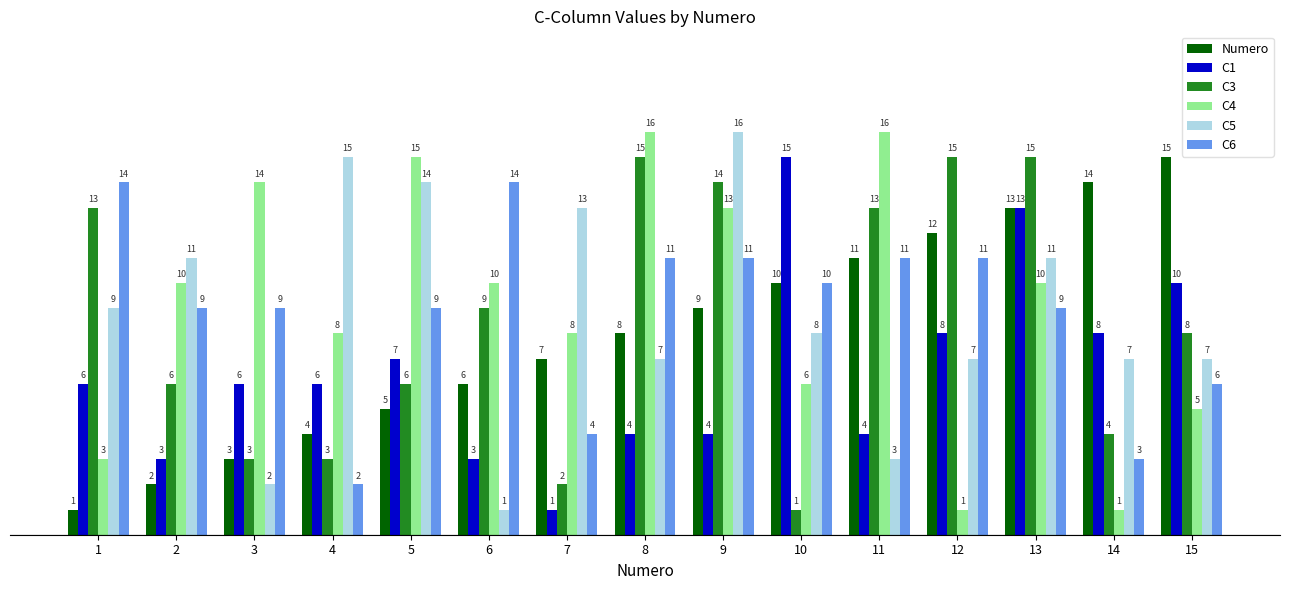

Reading left to right, transcribe all the data shown in this chart.

Numero: 1=1	2=2	3=3	4=4	5=5	6=6	7=7	8=8	9=9	10=10	11=11	12=12	13=13	14=14	15=15
C1: 1=6	2=3	3=6	4=6	5=7	6=3	7=1	8=4	9=4	10=15	11=4	12=8	13=13	14=8	15=10
C3: 1=13	2=6	3=3	4=3	5=6	6=9	7=2	8=15	9=14	10=1	11=13	12=15	13=15	14=4	15=8
C4: 1=3	2=10	3=14	4=8	5=15	6=10	7=8	8=16	9=13	10=6	11=16	12=1	13=10	14=1	15=5
C5: 1=9	2=11	3=2	4=15	5=14	6=1	7=13	8=7	9=16	10=8	11=3	12=7	13=11	14=7	15=7
C6: 1=14	2=9	3=9	4=2	5=9	6=14	7=4	8=11	9=11	10=10	11=11	12=11	13=9	14=3	15=6